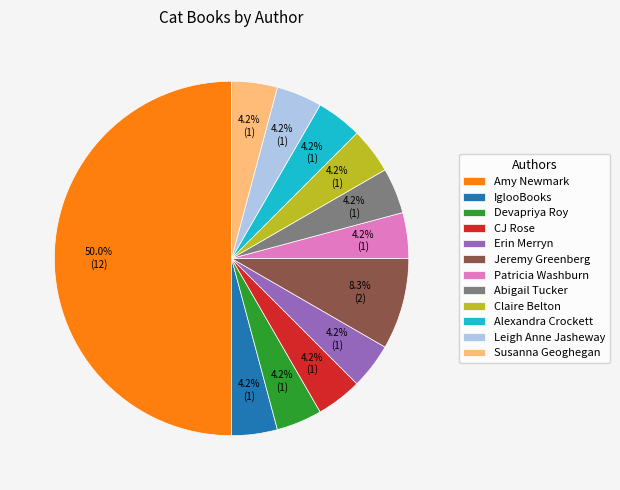

How many segments does this pie chart have?

12